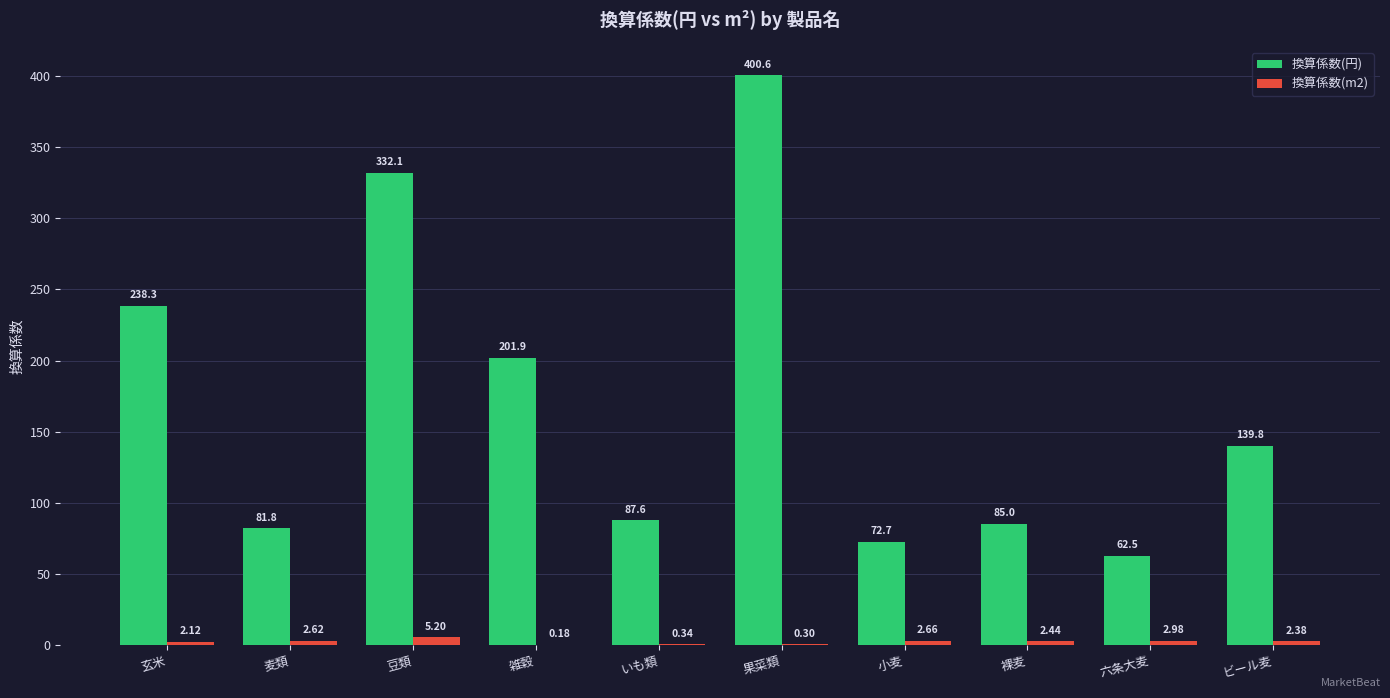

Which series has the largest total across all categories?

換算係数(円)